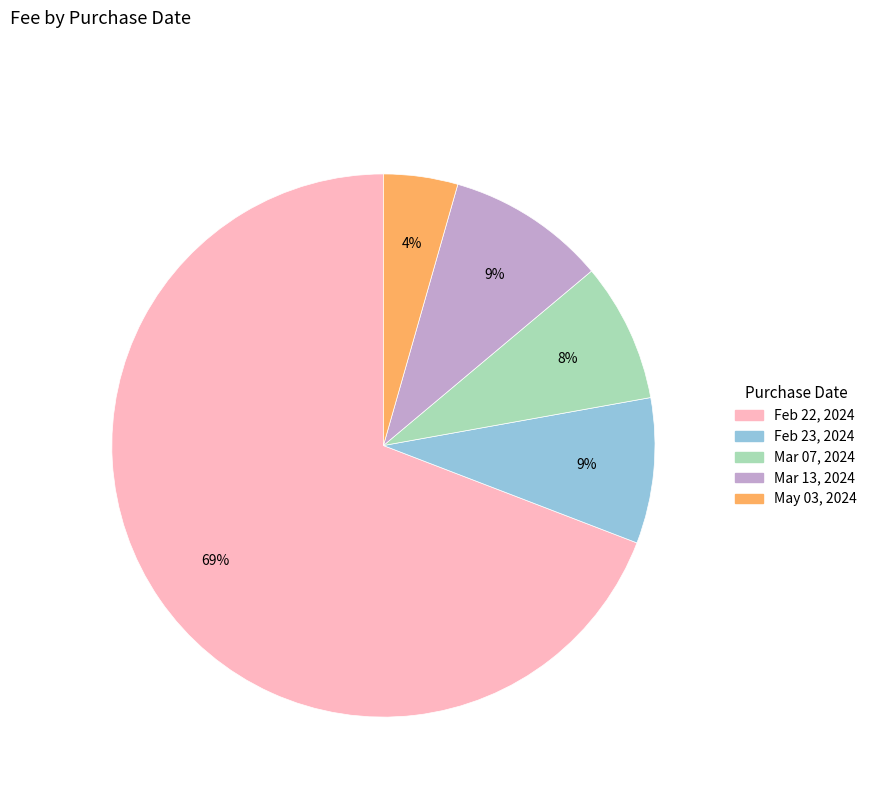

Is there a majority slice in this chart?

Yes